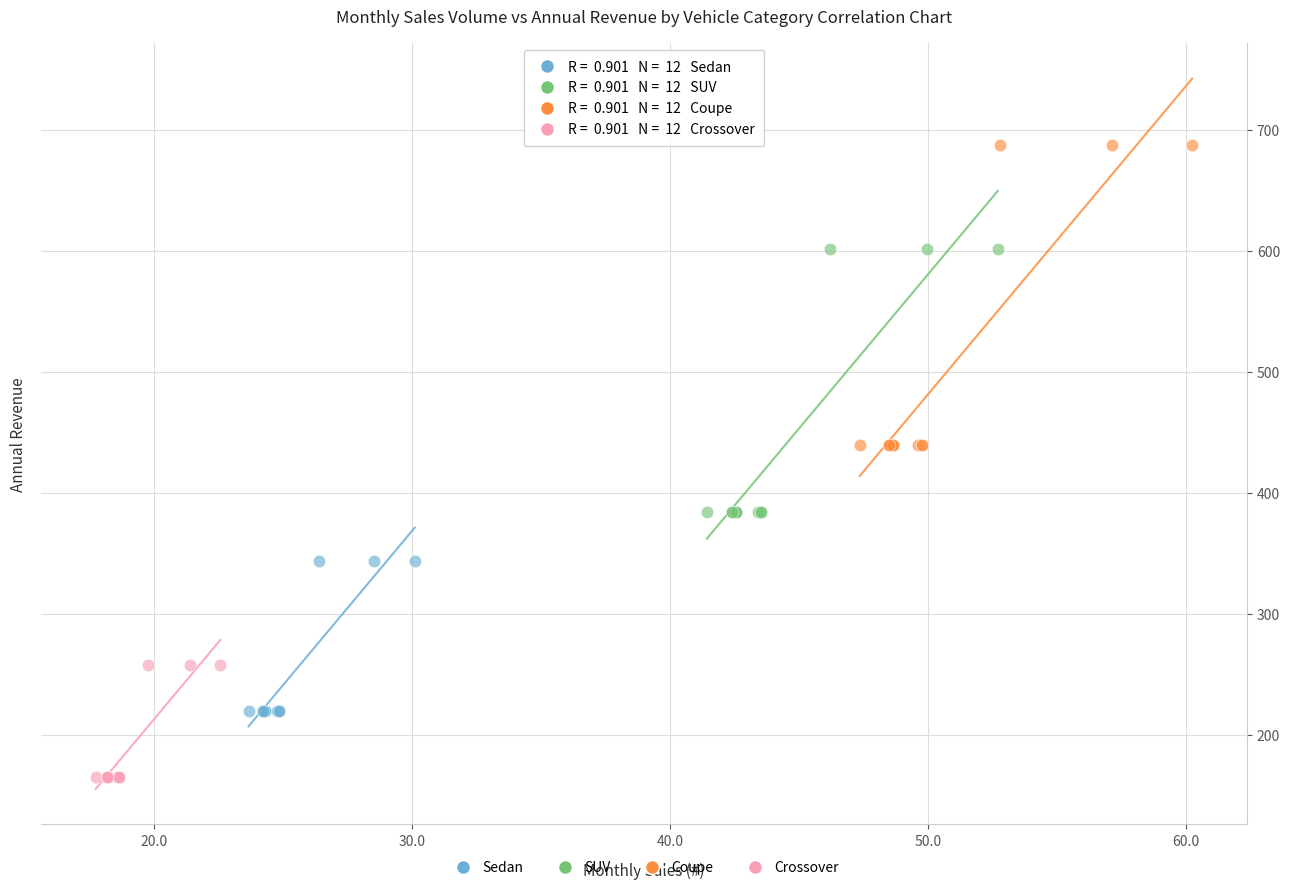

Which series reaches the maximum Y coordinate?

Coupe